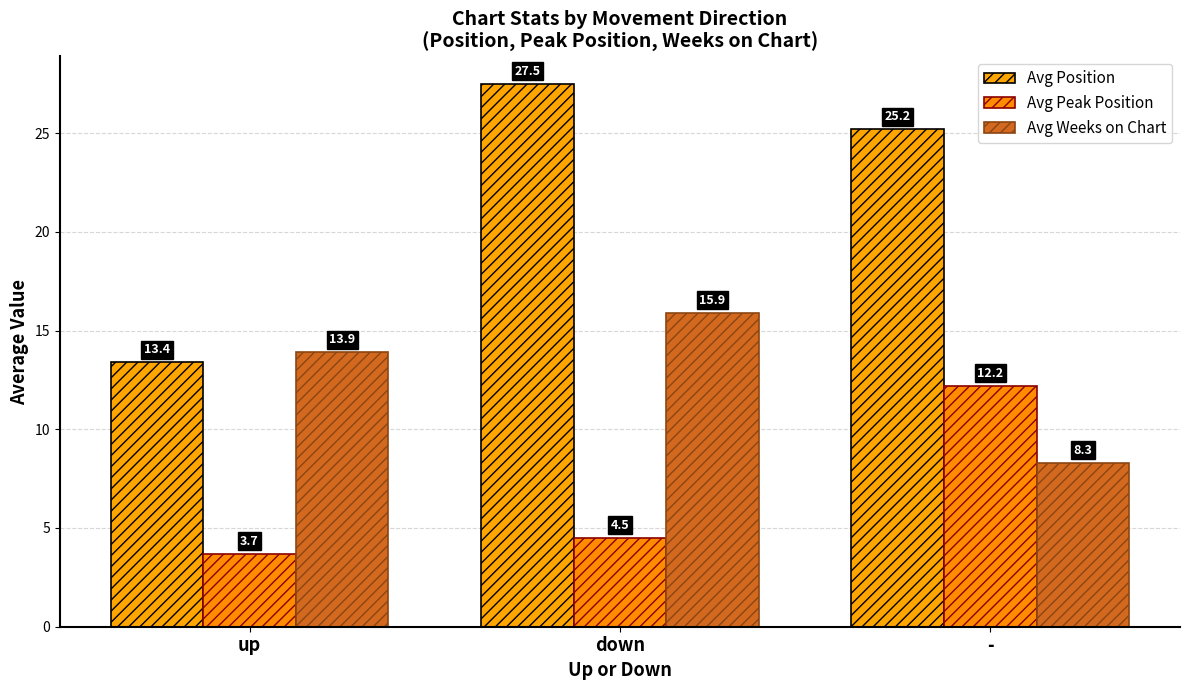

How many groups of bars are there?

3